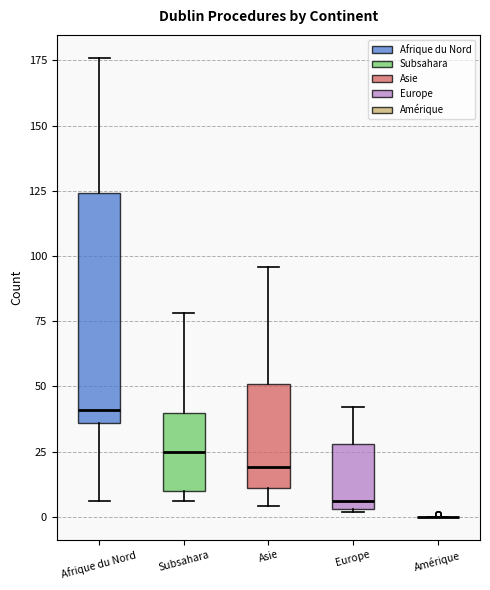

Where does the upper whisker of the box for Afrique du Nord end on the y-axis? The values are not printed on the chart, so give them approximately, as read against the axis.

175